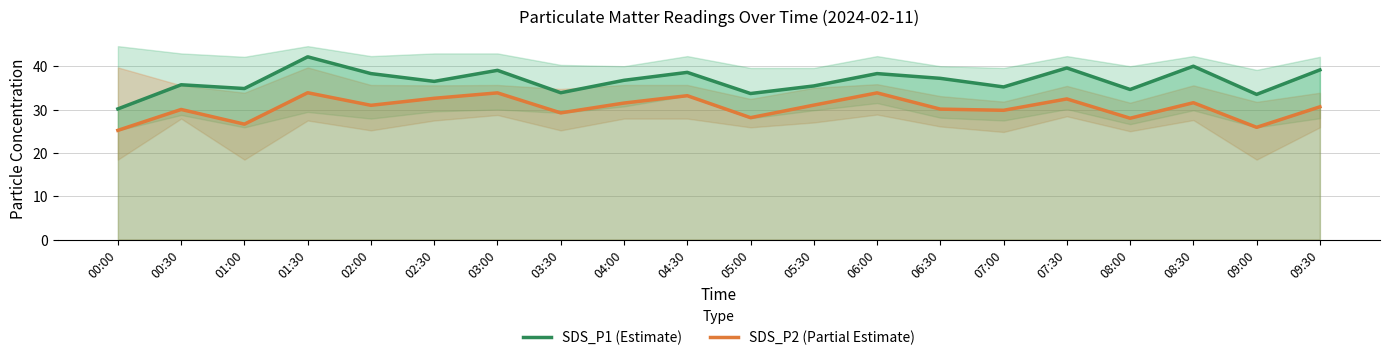

What is the value of the SDS_P2 (Partial Estimate) point at the 10th from the left?

33.2